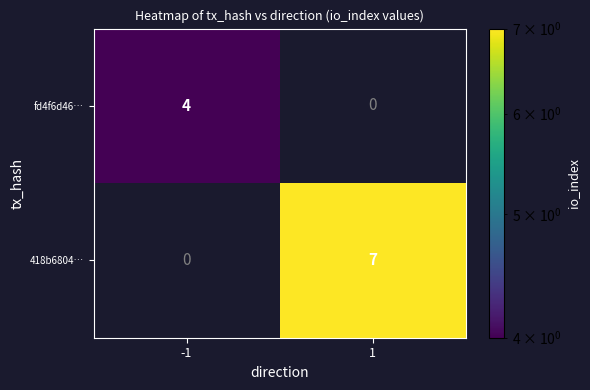

True or false: fd4f6d46… has a value of 1 at -1.

False